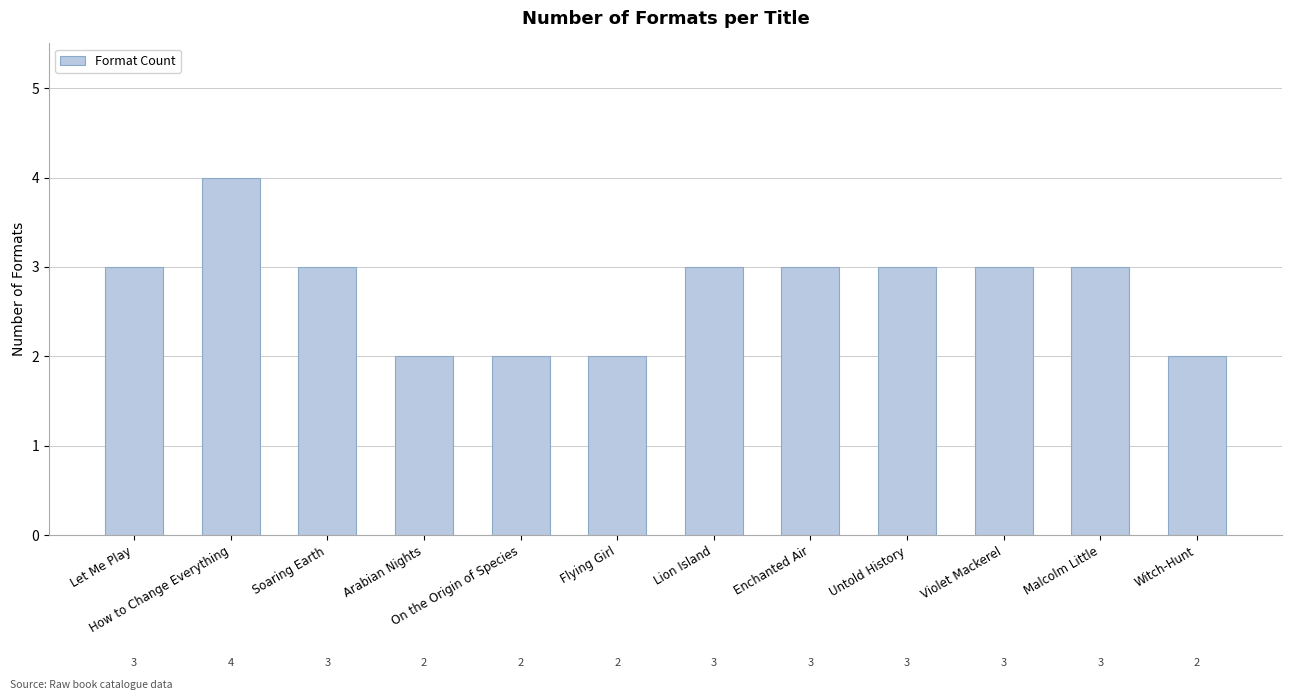

Reading left to right, what are all the values shown in this chart?

Let Me Play=3	How to Change Everything=4	Soaring Earth=3	Arabian Nights=2	On the Origin of Species=2	Flying Girl=2	Lion Island=3	Enchanted Air=3	Untold History=3	Violet Mackerel=3	Malcolm Little=3	Witch-Hunt=2